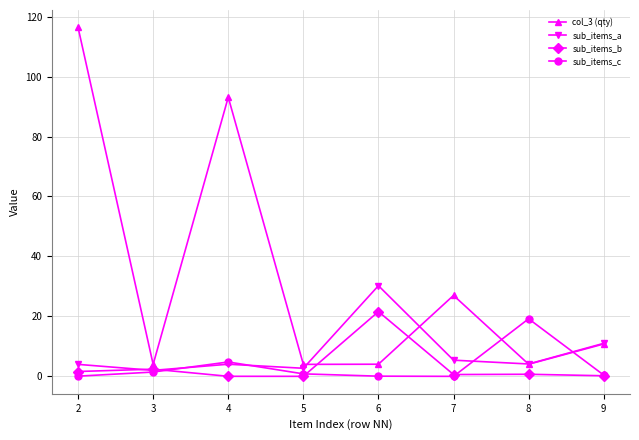

True or false: sub_items_c has a value of 0.1 at 6.

True